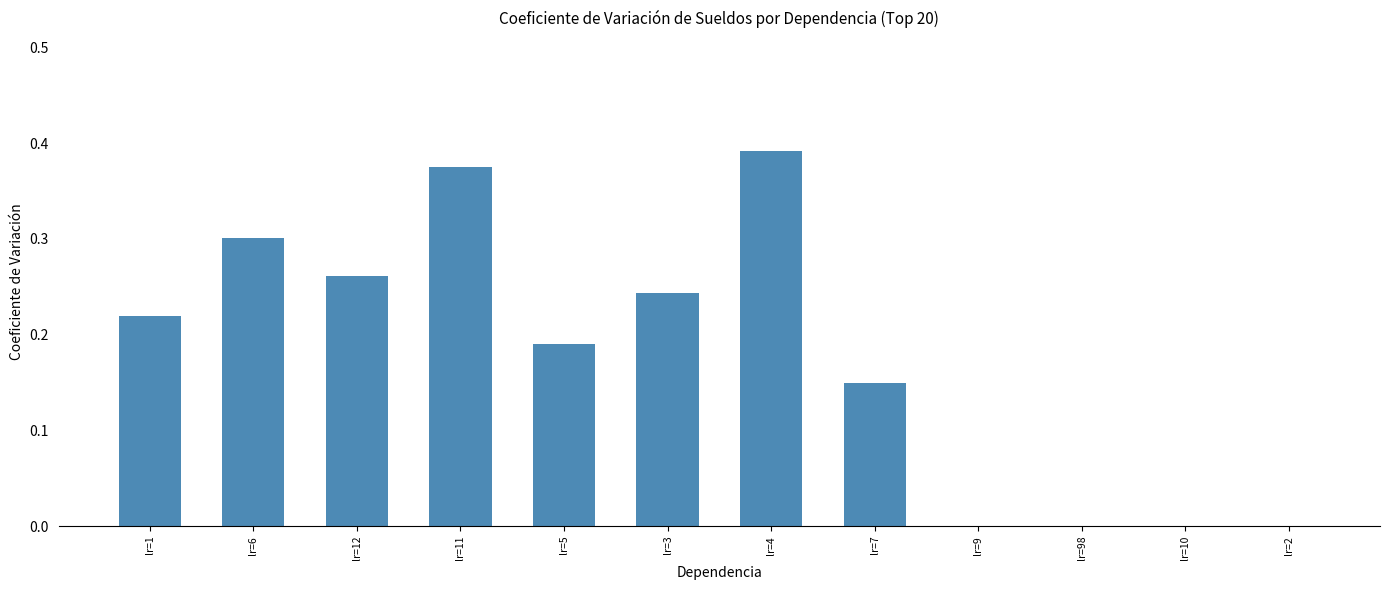

Does the chart contain stacked bars?

No